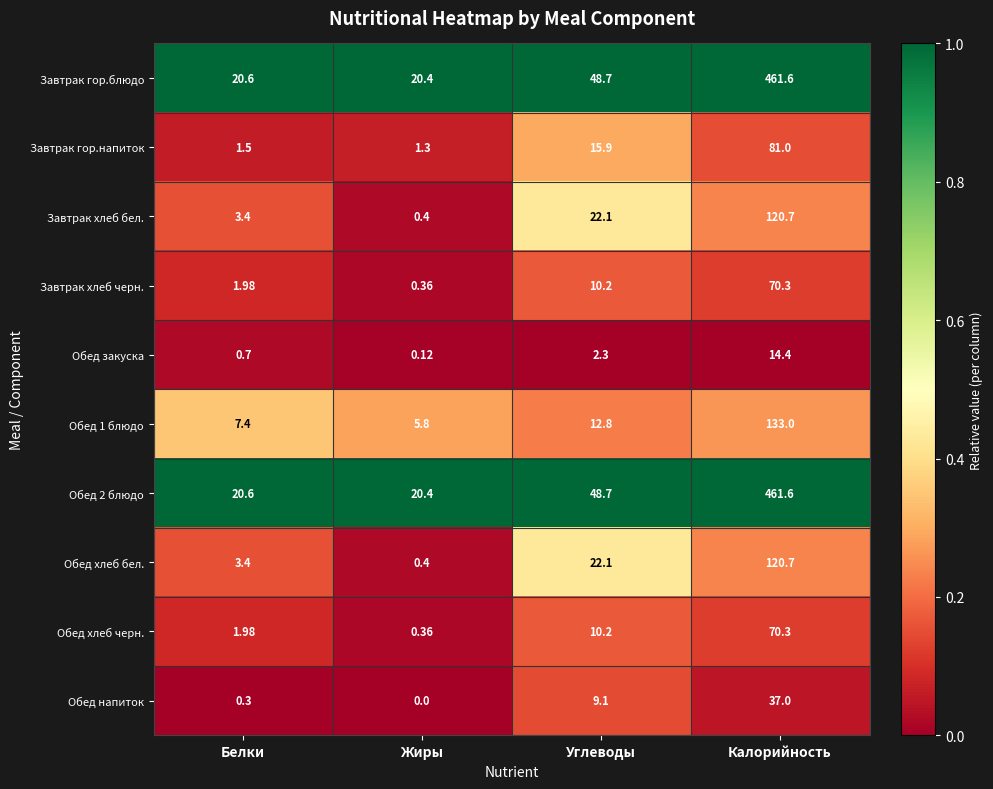

At which label is Завтрак гор.блюдо closest to 241?

Углеводы